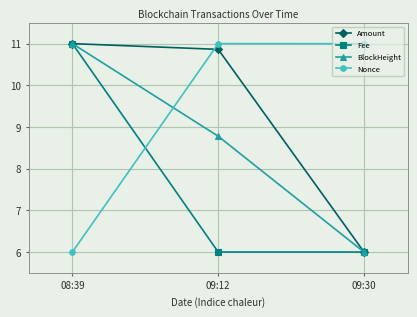

What are all the series names shown in the legend?

Amount, Fee, BlockHeight, Nonce